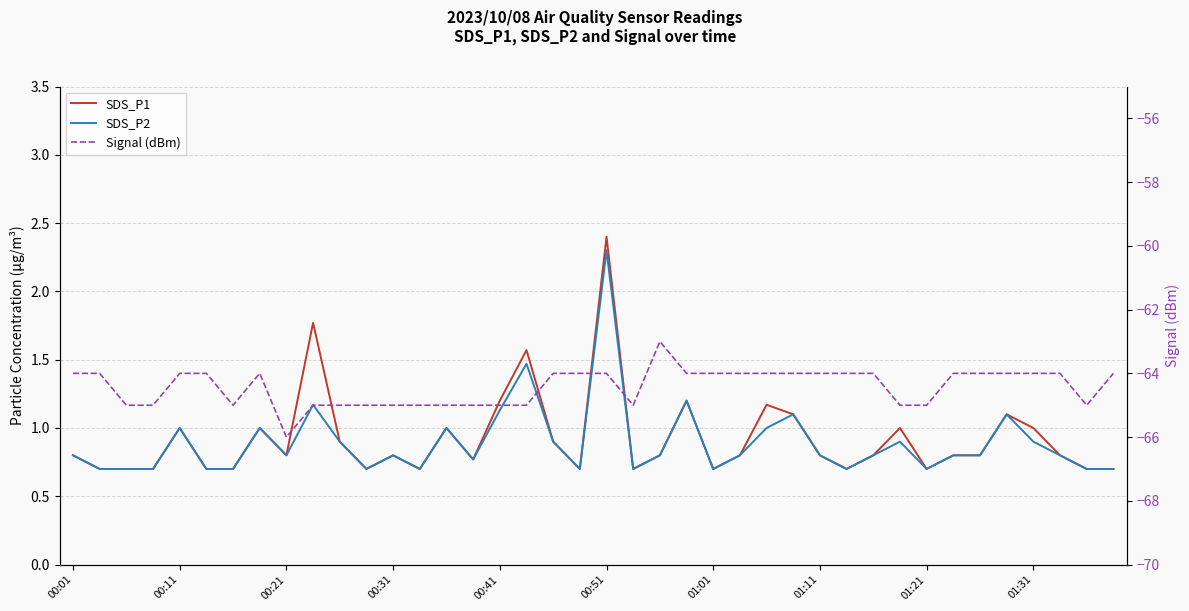

What are all the series names shown in the legend?

SDS_P1, SDS_P2, Signal (dBm)